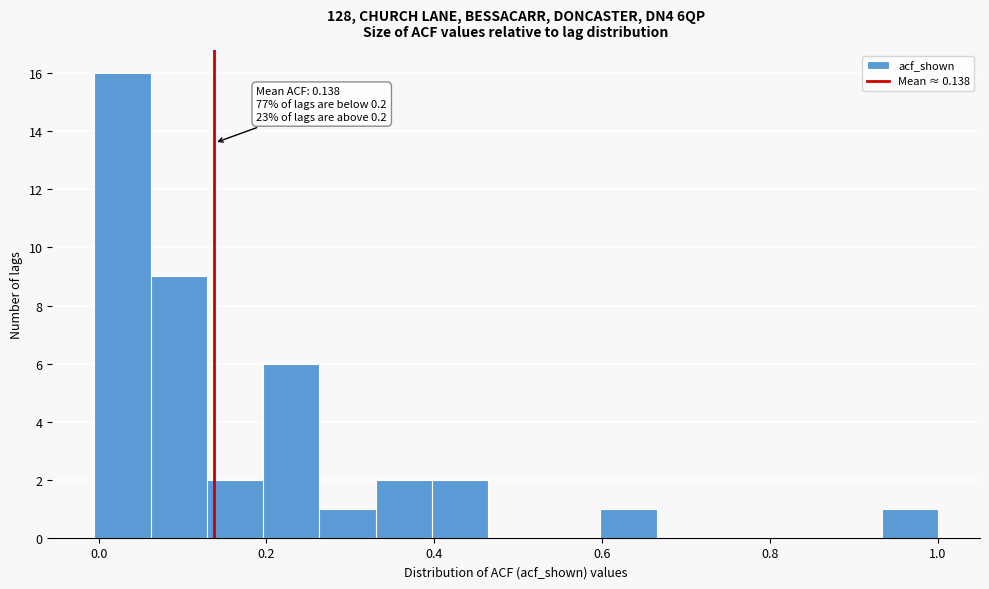

Read against the x-axis, roughly where is the centre of the tallest bar?

0.02